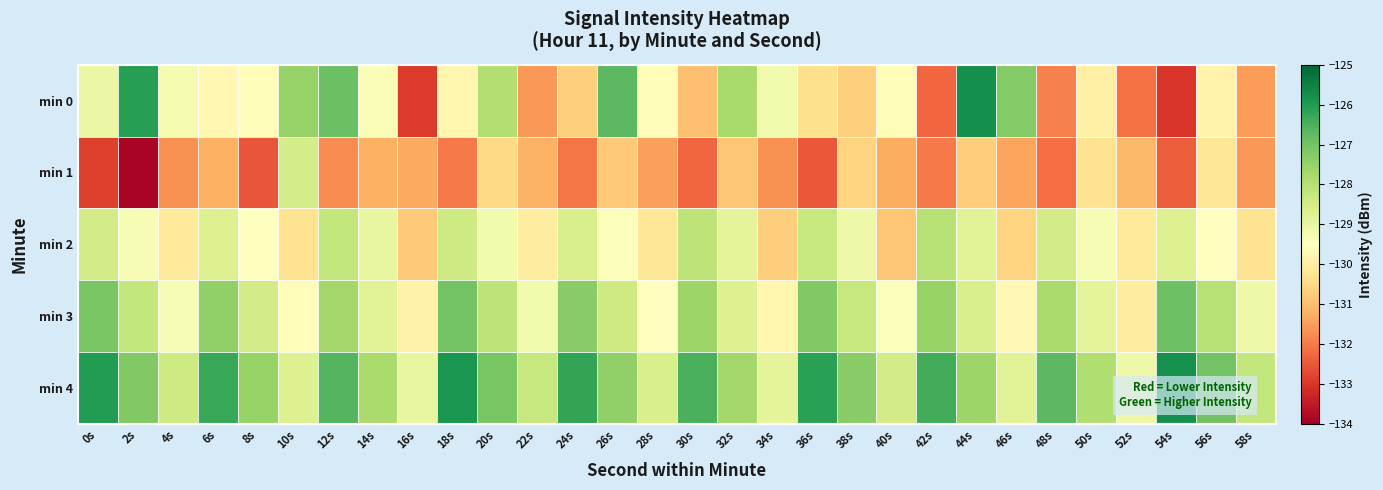

Reading left to right, list all the values displayed in this chart.

min 0: 0s=-129.0	2s=-126.1	4s=-129.2	6s=-129.7	8s=-129.6	10s=-127.5	12s=-126.9	14s=-129.4	16s=-132.9	18s=-129.8	20s=-127.9	22s=-131.6	24s=-130.7	26s=-126.7	28s=-129.6	30s=-131.0	32s=-127.8	34s=-129.2	36s=-130.4	38s=-130.7	40s=-129.6	42s=-132.3	44s=-125.8	46s=-127.2	48s=-131.9	50s=-129.9	52s=-132.1	54s=-133.0	56s=-129.9	58s=-131.5
min 1: 0s=-132.9	2s=-133.9	4s=-131.7	6s=-131.2	8s=-132.5	10s=-128.5	12s=-131.8	14s=-131.2	16s=-131.3	18s=-132.0	20s=-130.5	22s=-131.2	24s=-132.1	26s=-130.8	28s=-131.5	30s=-132.3	32s=-130.9	34s=-131.7	36s=-132.5	38s=-130.6	40s=-131.3	42s=-132.0	44s=-130.7	46s=-131.4	48s=-132.2	50s=-130.3	52s=-131.1	54s=-132.4	56s=-130.2	58s=-131.6
min 2: 0s=-128.5	2s=-129.3	4s=-130.1	6s=-128.7	8s=-129.5	10s=-130.3	12s=-128.2	14s=-129.0	16s=-130.8	18s=-128.4	20s=-129.2	22s=-130.0	24s=-128.6	26s=-129.4	28s=-130.2	30s=-128.1	32s=-128.9	34s=-130.7	36s=-128.3	38s=-129.1	40s=-130.9	42s=-128.0	44s=-128.8	46s=-130.6	48s=-128.5	50s=-129.3	52s=-130.1	54s=-128.7	56s=-129.5	58s=-130.3
min 3: 0s=-127.1	2s=-128.2	4s=-129.3	6s=-127.4	8s=-128.5	10s=-129.6	12s=-127.7	14s=-128.8	16s=-129.9	18s=-127.0	20s=-128.1	22s=-129.2	24s=-127.3	26s=-128.4	28s=-129.5	30s=-127.6	32s=-128.7	34s=-129.8	36s=-127.2	38s=-128.3	40s=-129.4	42s=-127.5	44s=-128.6	46s=-129.7	48s=-127.8	50s=-128.9	52s=-130.0	54s=-126.9	56s=-128.0	58s=-129.1
min 4: 0s=-126.0	2s=-127.2	4s=-128.4	6s=-126.3	8s=-127.5	10s=-128.7	12s=-126.6	14s=-127.8	16s=-129.0	18s=-125.9	20s=-127.1	22s=-128.3	24s=-126.2	26s=-127.4	28s=-128.6	30s=-126.5	32s=-127.7	34s=-128.9	36s=-126.1	38s=-127.3	40s=-128.5	42s=-126.4	44s=-127.6	46s=-128.8	48s=-126.7	50s=-127.9	52s=-129.1	54s=-125.8	56s=-127.0	58s=-128.2